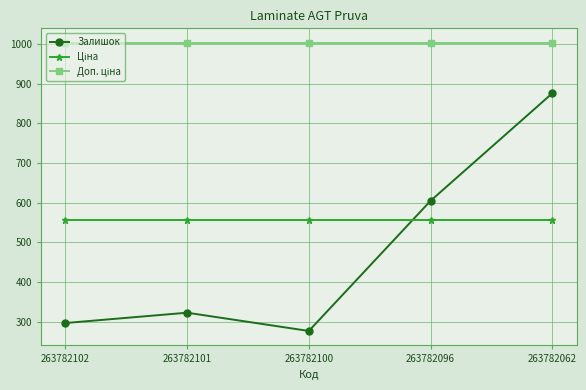

Rank the categories by Залишок value from lowest to highest.

263782100, 263782102, 263782101, 263782096, 263782062